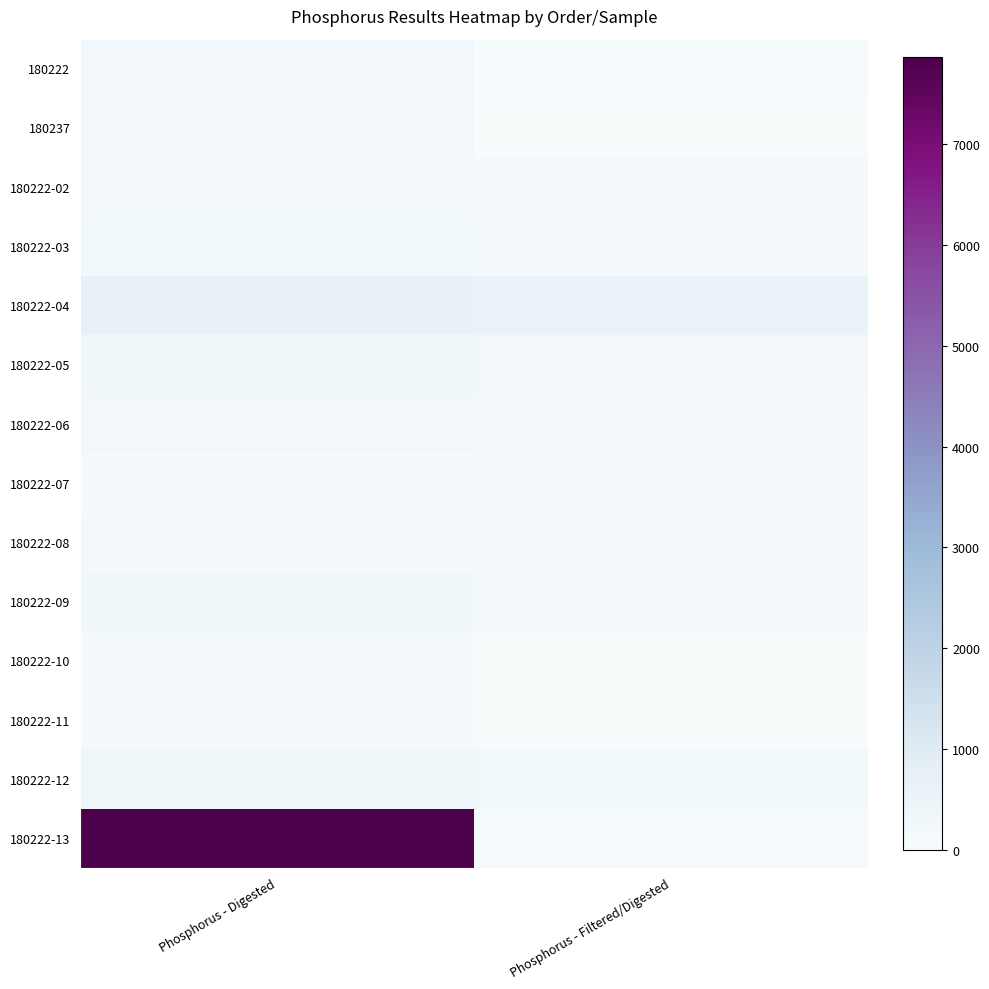

Which series has the widest spread of values?

180222-13